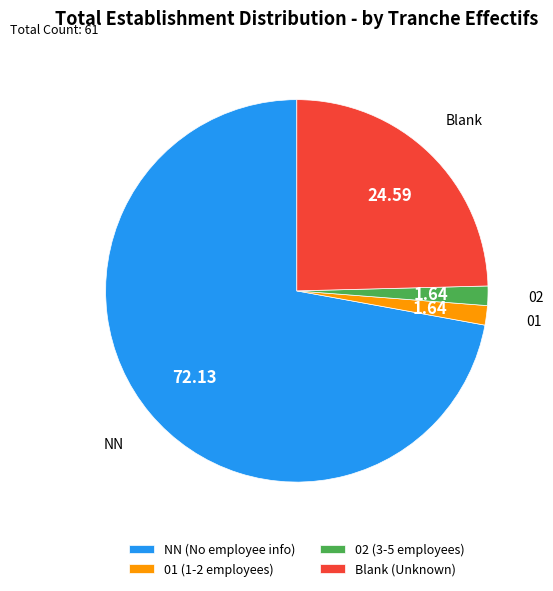

What is the largest slice in the pie chart?

NN